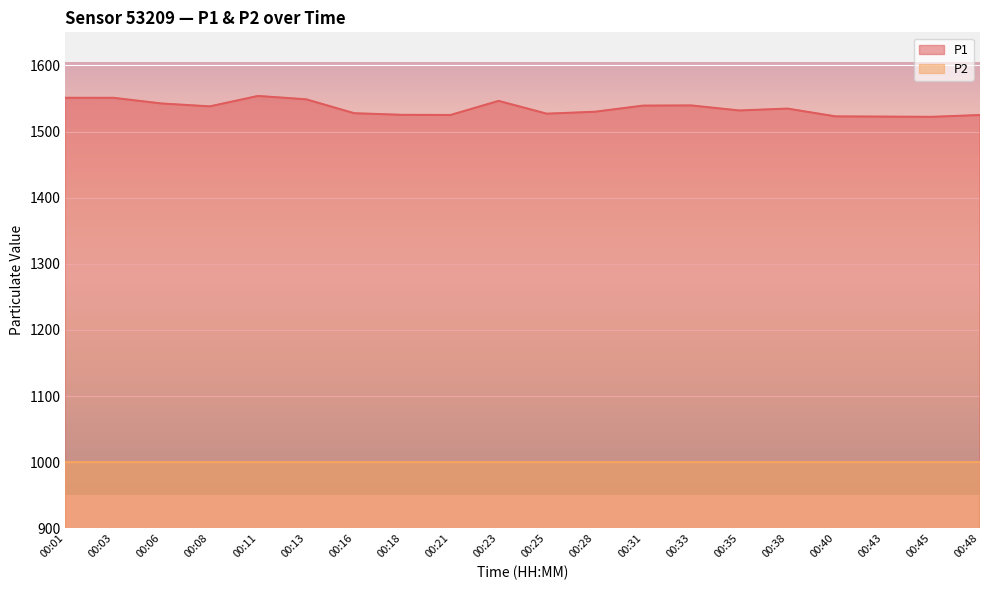

Rank the series by their maximum value, from highest to lowest.

P1, P2